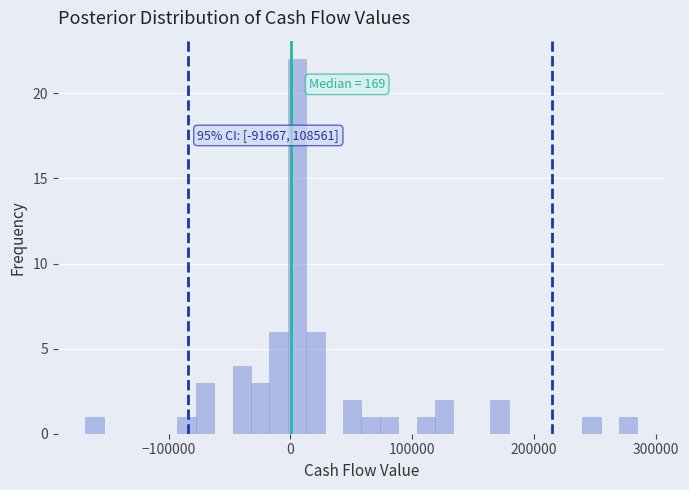

Read against the x-axis, roughly where is the centre of the tallest bar?

10000